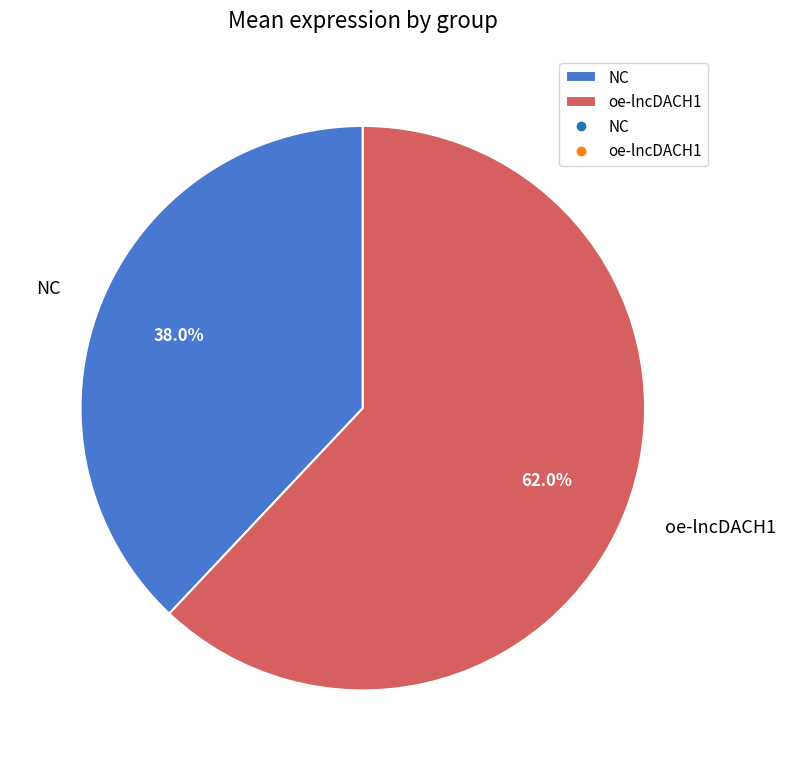

Combined, what portion of the pie is NC and oe-lncDACH1?

100.0%